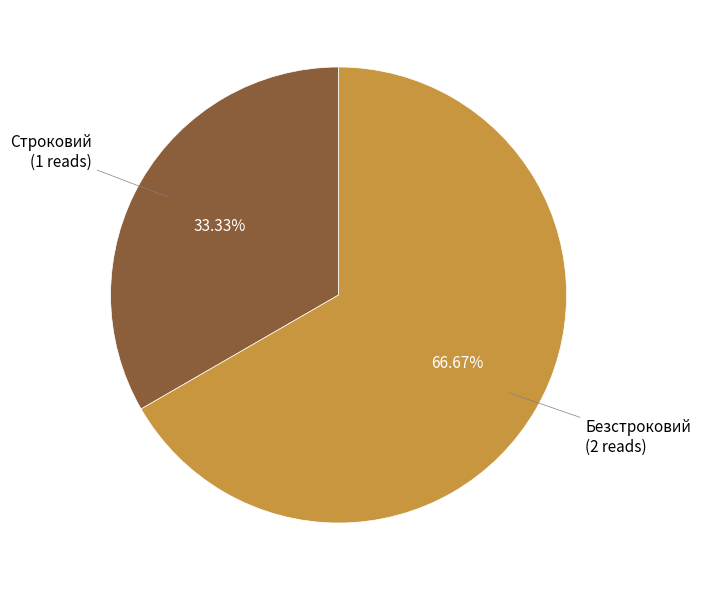

Is there any slice that represents more than half of the pie?

Yes